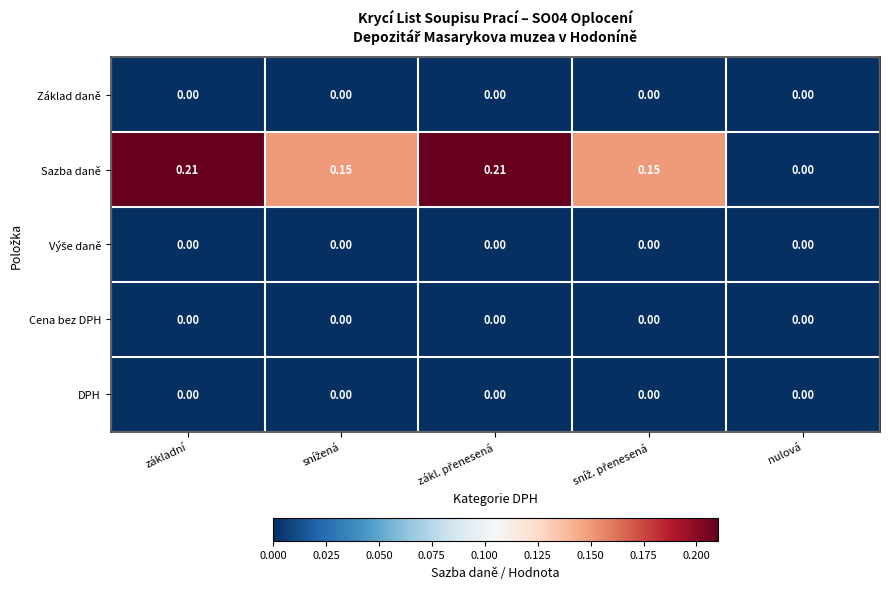

Which series has the largest total across all categories?

Sazba daně